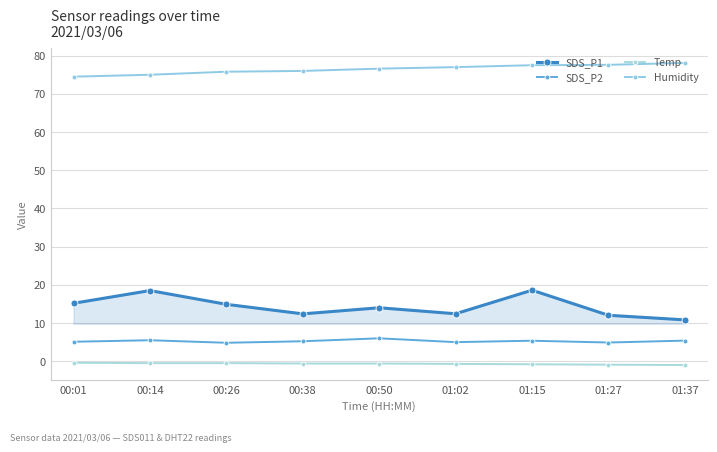

Where is SDS_P1 nearest to the value 14?

00:50